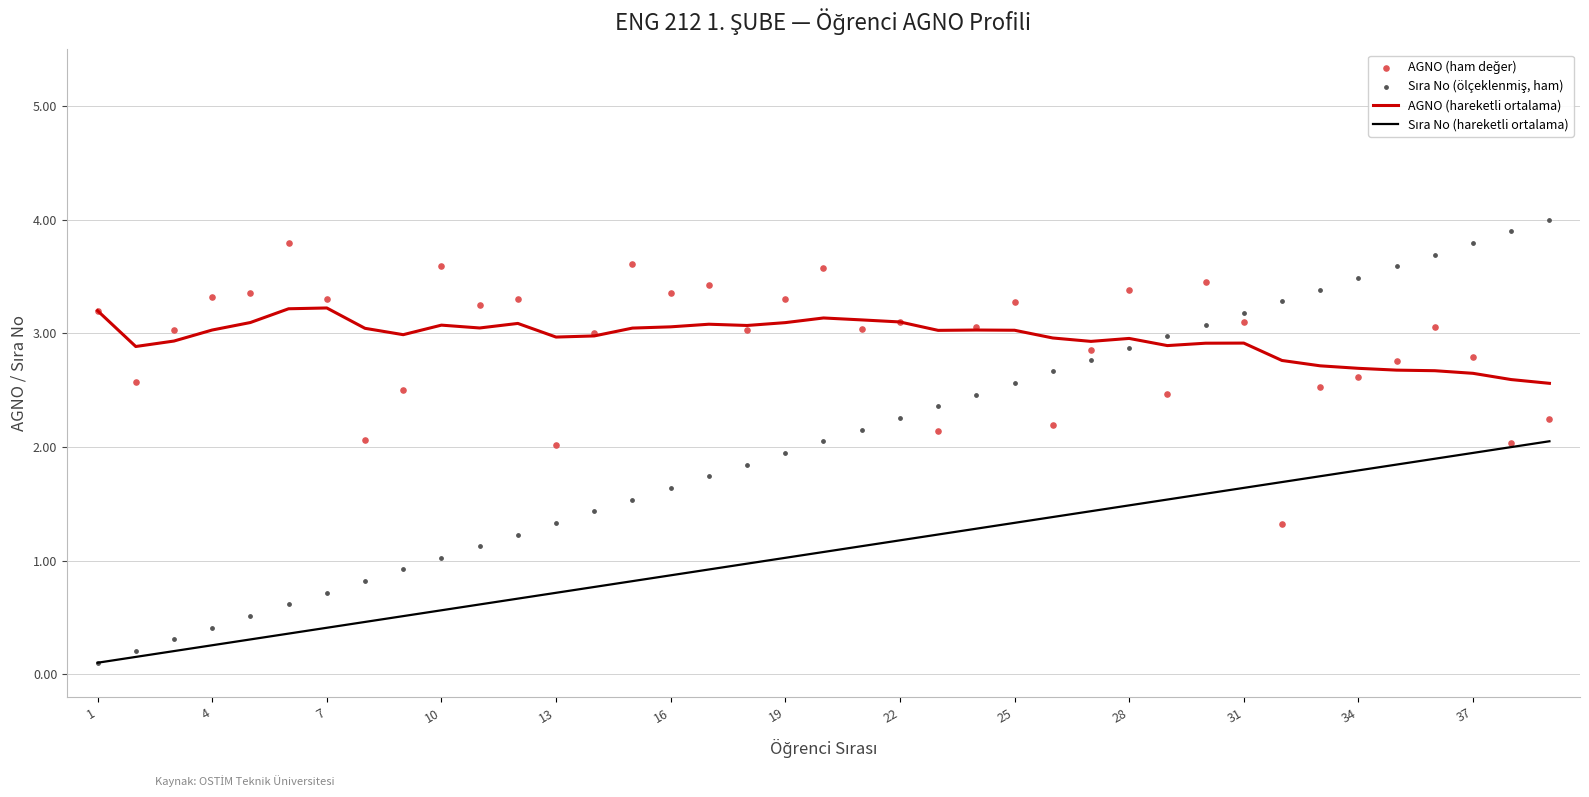

What are all the series names shown in the legend?

AGNO (hareketli ortalama), Sıra No (hareketli ortalama), AGNO (ham değer), Sıra No (ölçeklenmiş, ham)